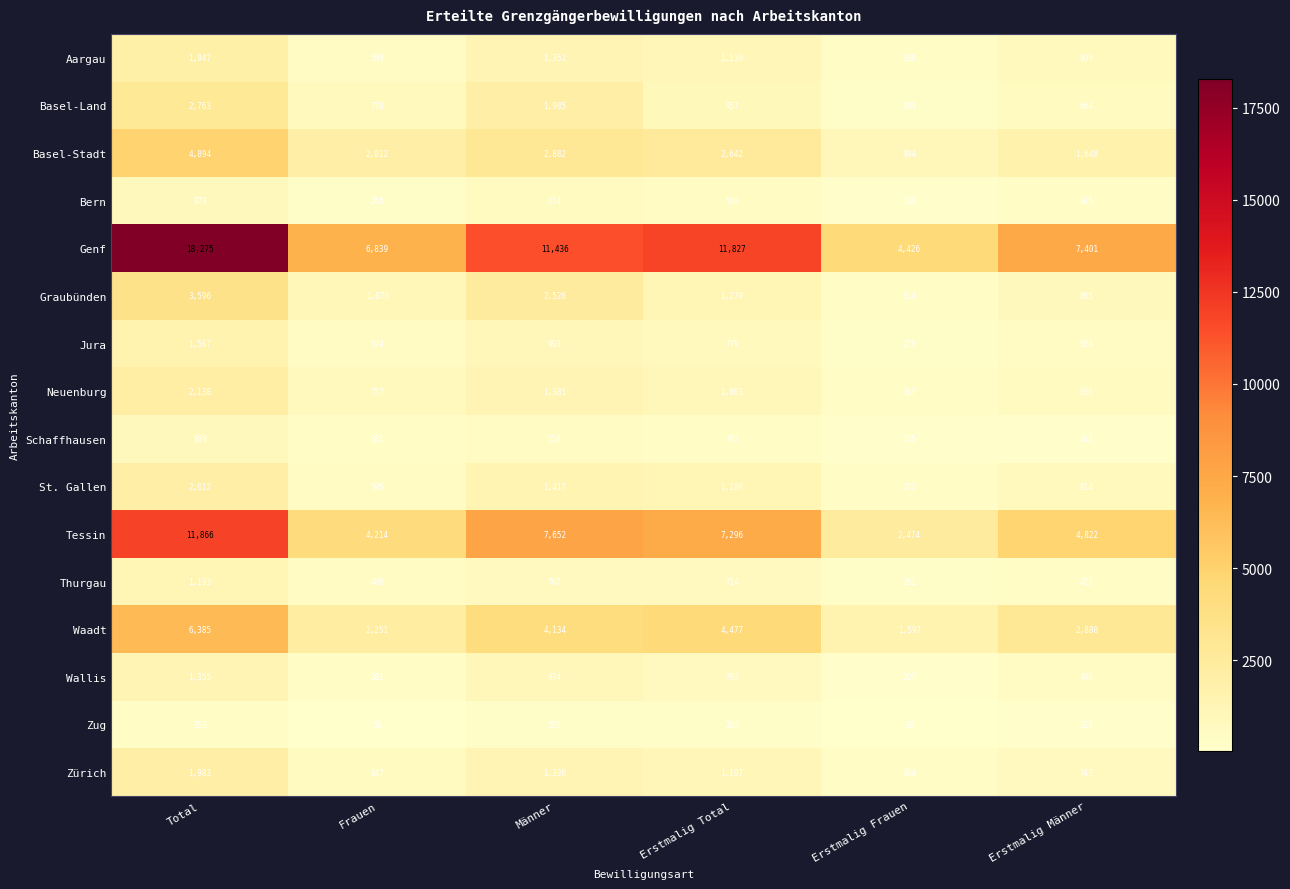

Is it true that Waadt equals 7046 at Männer?

False